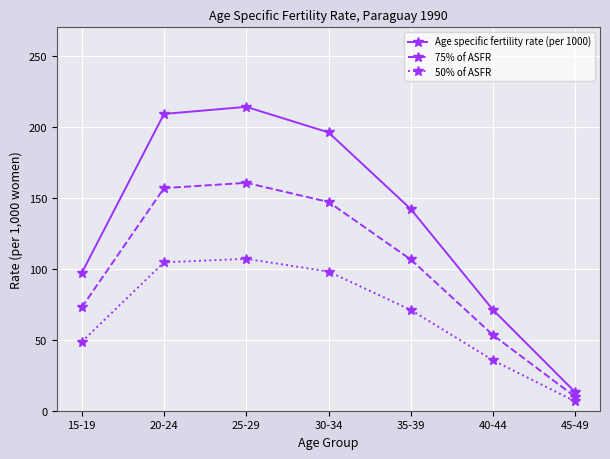

At how many categories does at least one series exceed 186?

3